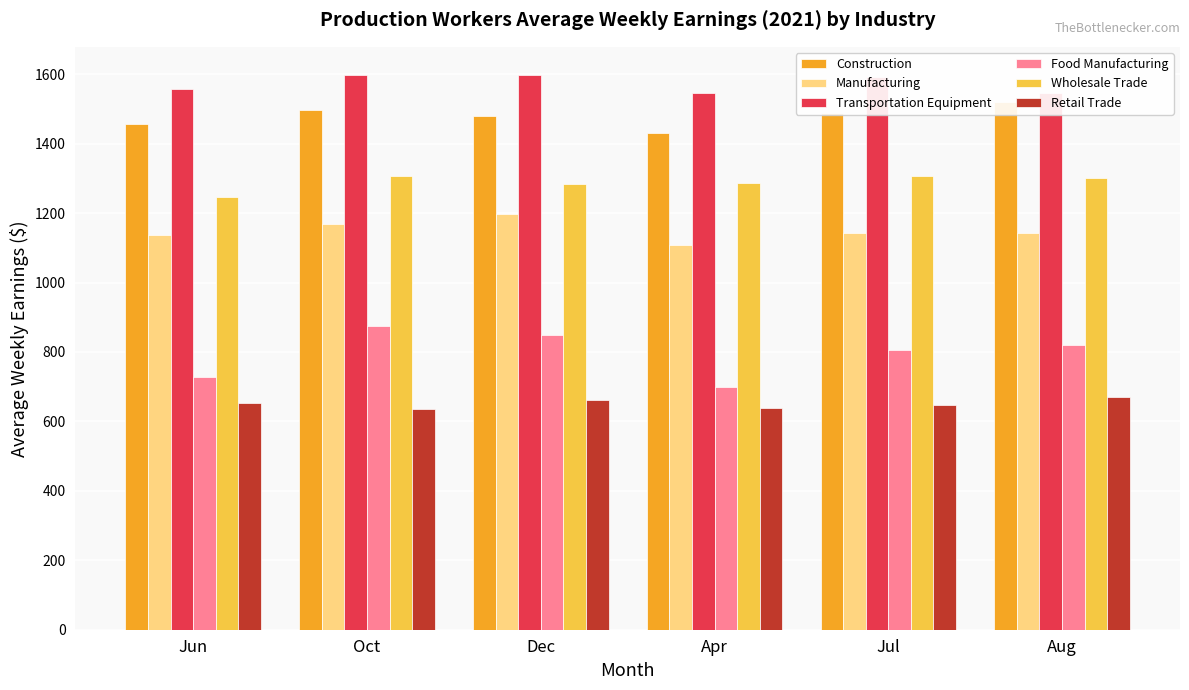

Reading right to left, list all the values displayed in this chart.

Construction: Aug=1520.8	Jul=1488.1	Apr=1430.6	Dec=1481.0	Oct=1495.7	Jun=1456.9
Manufacturing: Aug=1141.8	Jul=1142.4	Apr=1108.1	Dec=1196.7	Oct=1170.1	Jun=1135.6
Transportation Equipment: Aug=1546.9	Jul=1591.4	Apr=1545.8	Dec=1597.9	Oct=1599.1	Jun=1556.2
Food Manufacturing: Aug=820.1	Jul=806.4	Apr=699.5	Dec=848.7	Oct=874.2	Jun=726.8
Wholesale Trade: Aug=1300.4	Jul=1306.1	Apr=1285.4	Dec=1283.7	Oct=1307.8	Jun=1247.8
Retail Trade: Aug=671.3	Jul=648.1	Apr=638.5	Dec=661.6	Oct=636.5	Jun=654.0